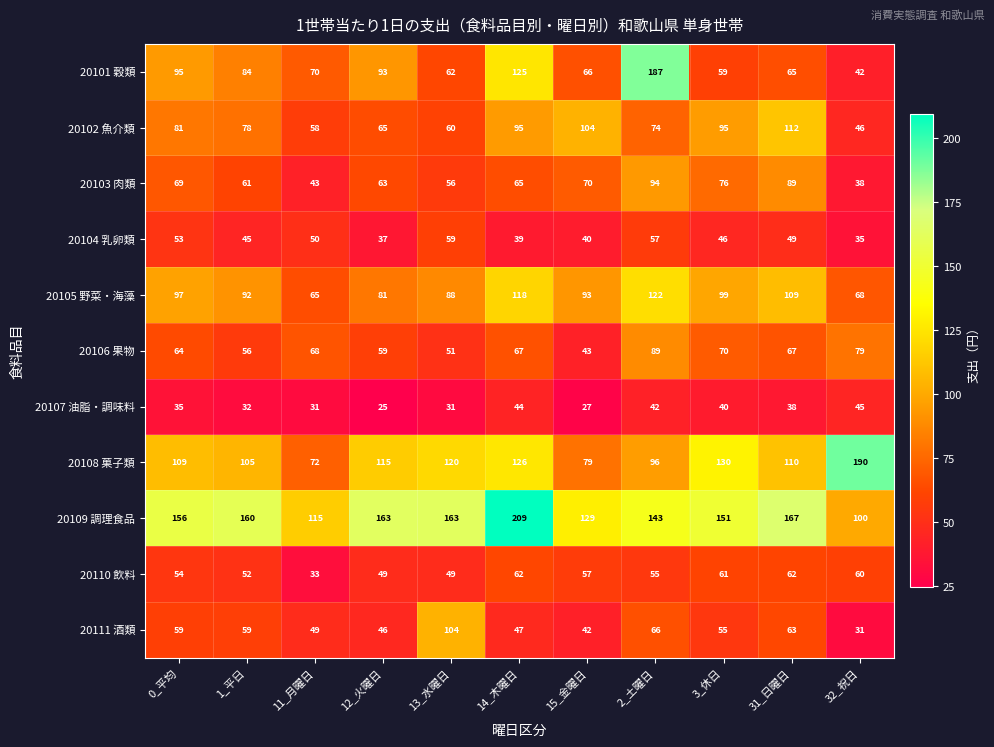

At which category does the chart reach its peak across all series?

14_木曜日